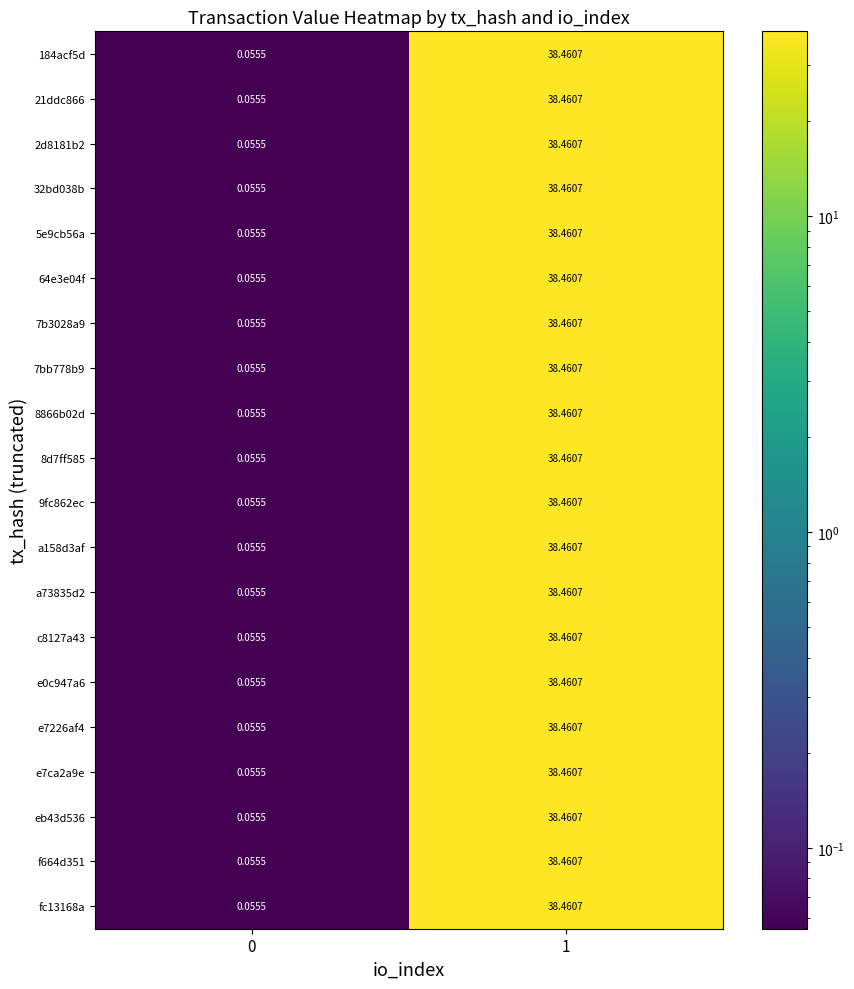

How many distinct data groups are displayed?

20